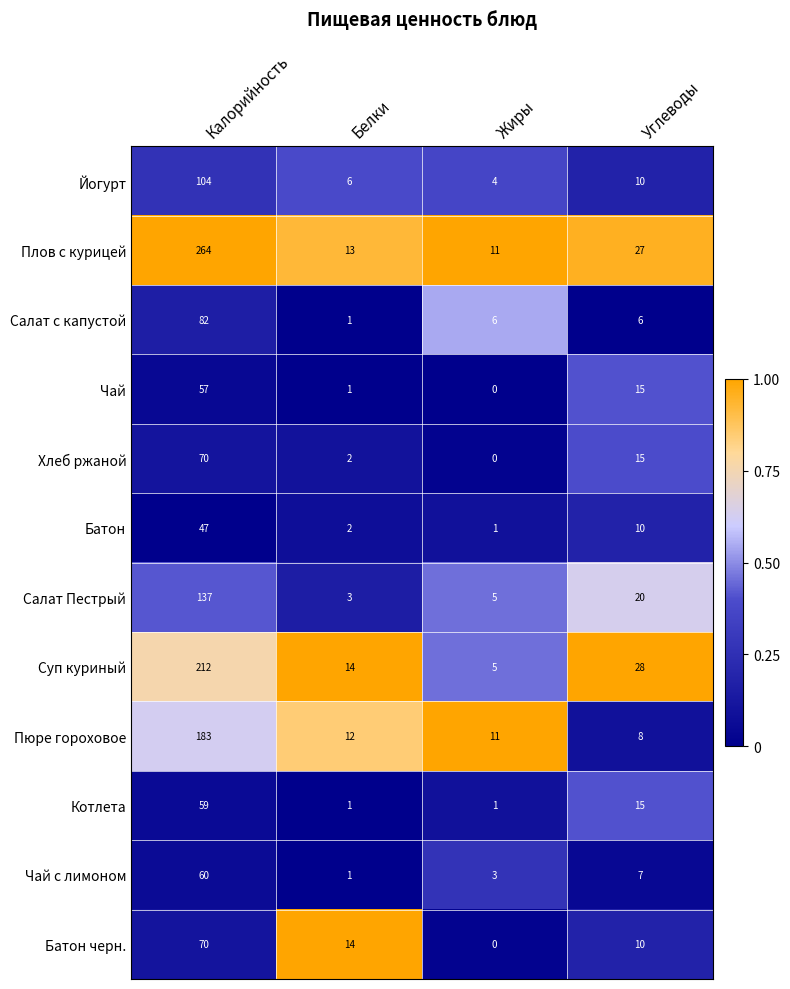

Between Калорийность and Жиры, which series saw the biggest shift?

Плов с курицей